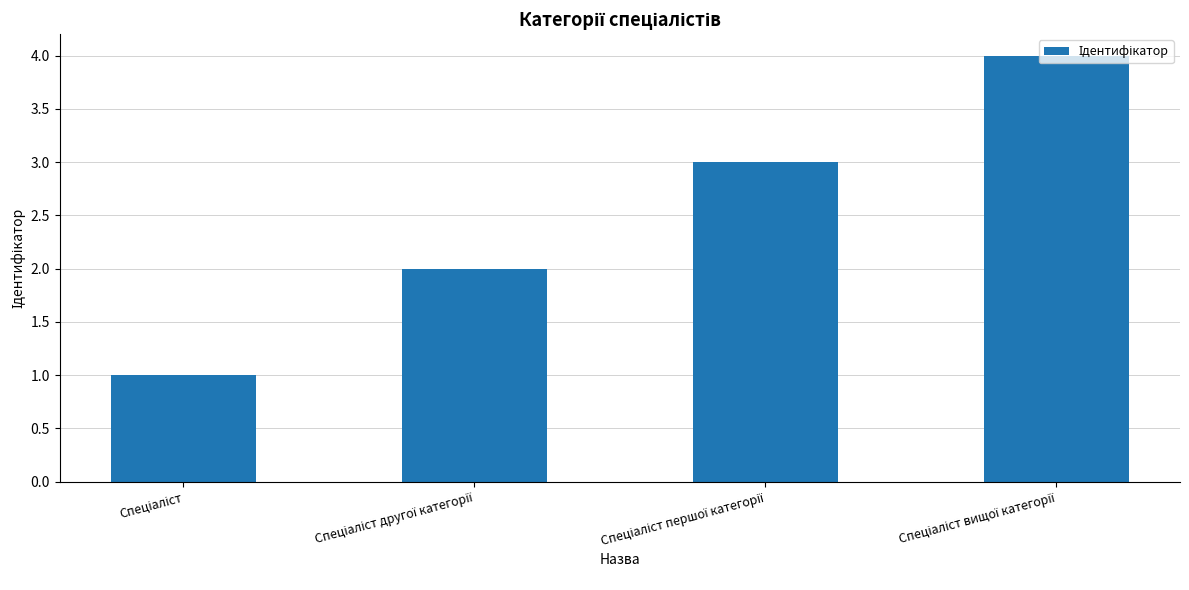

What is the maximum value shown in the chart?

4